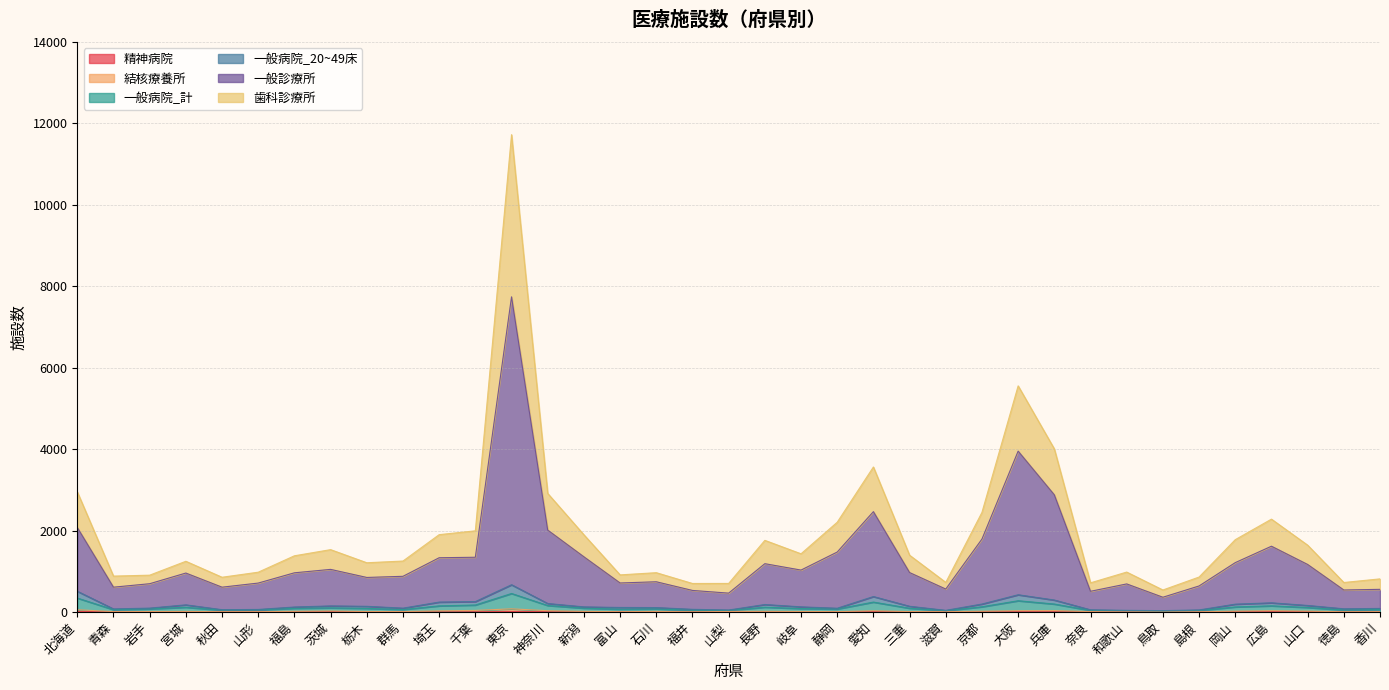

List the labels in order of 精神病院 value, largest first.

北海道, 東京, 愛知, 大阪, 広島, 茨城, 山口, 神奈川, 兵庫, 岡山, 栃木, 千葉, 山梨, 京都, 福島, 富山, 石川, 埼玉, 長野, 青森, 岩手, 宮城, 山形, 群馬, 新潟, 静岡, 三重, 奈良, 鳥取, 香川, 秋田, 滋賀, 島根, 福井, 岐阜, 和歌山, 徳島